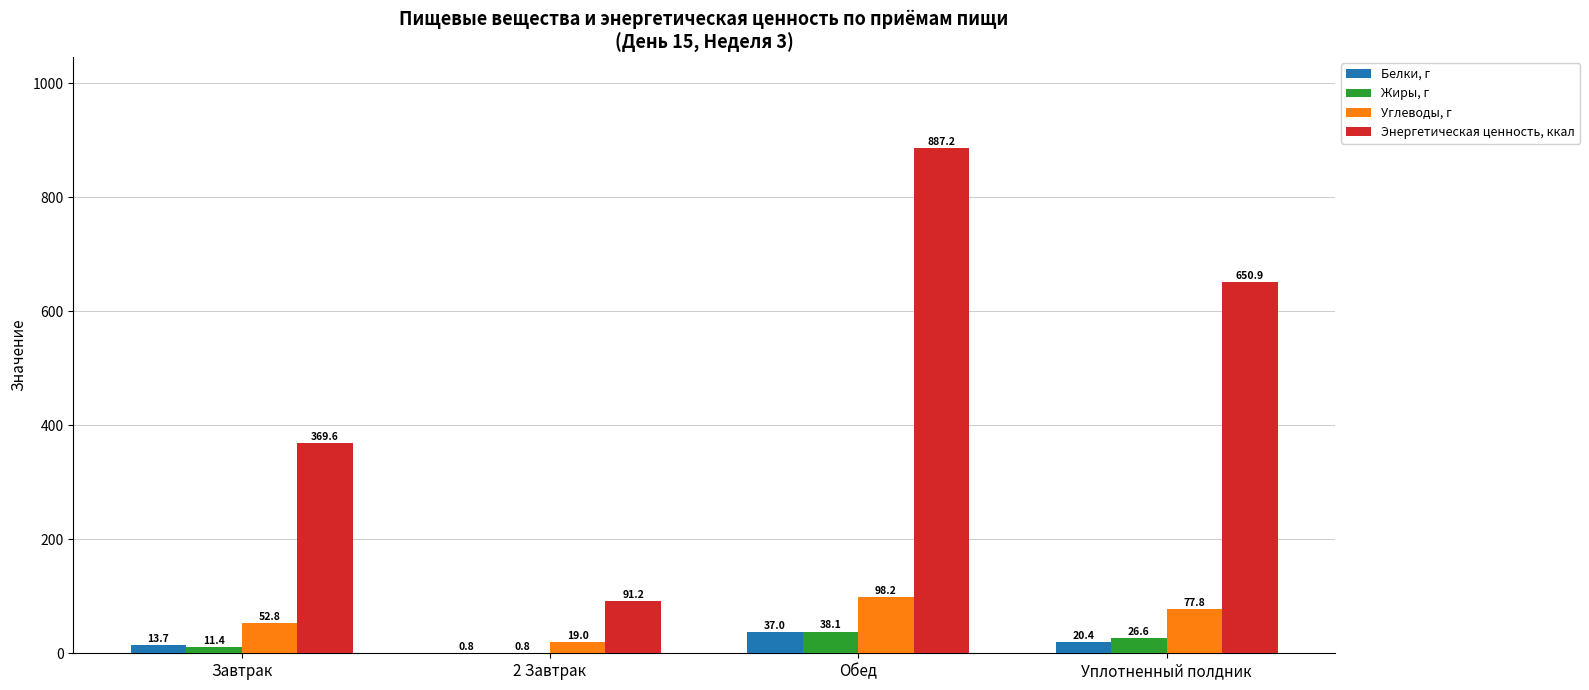

Which series changed the most between Завтрак and Обед?

Энергетическая ценность, ккал